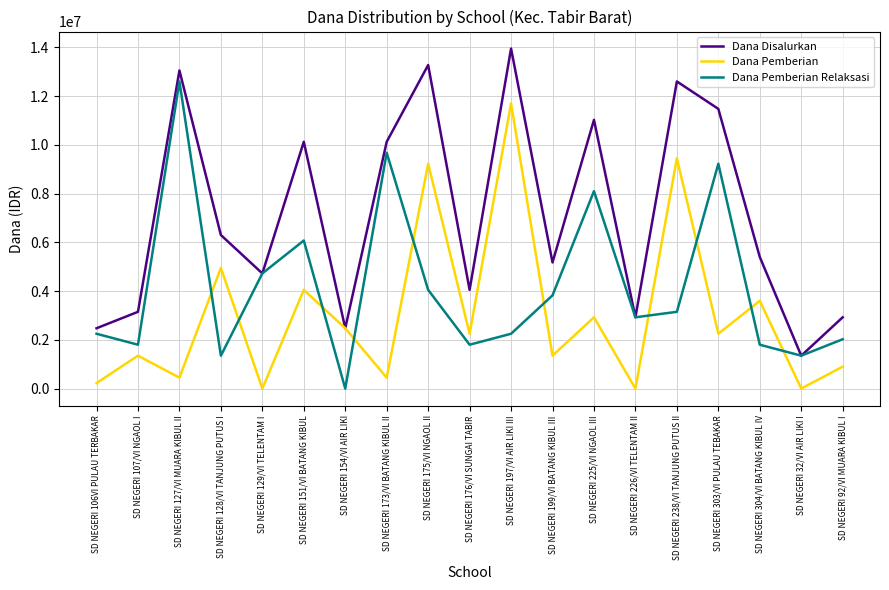

Count the number of categories in the chart.

19